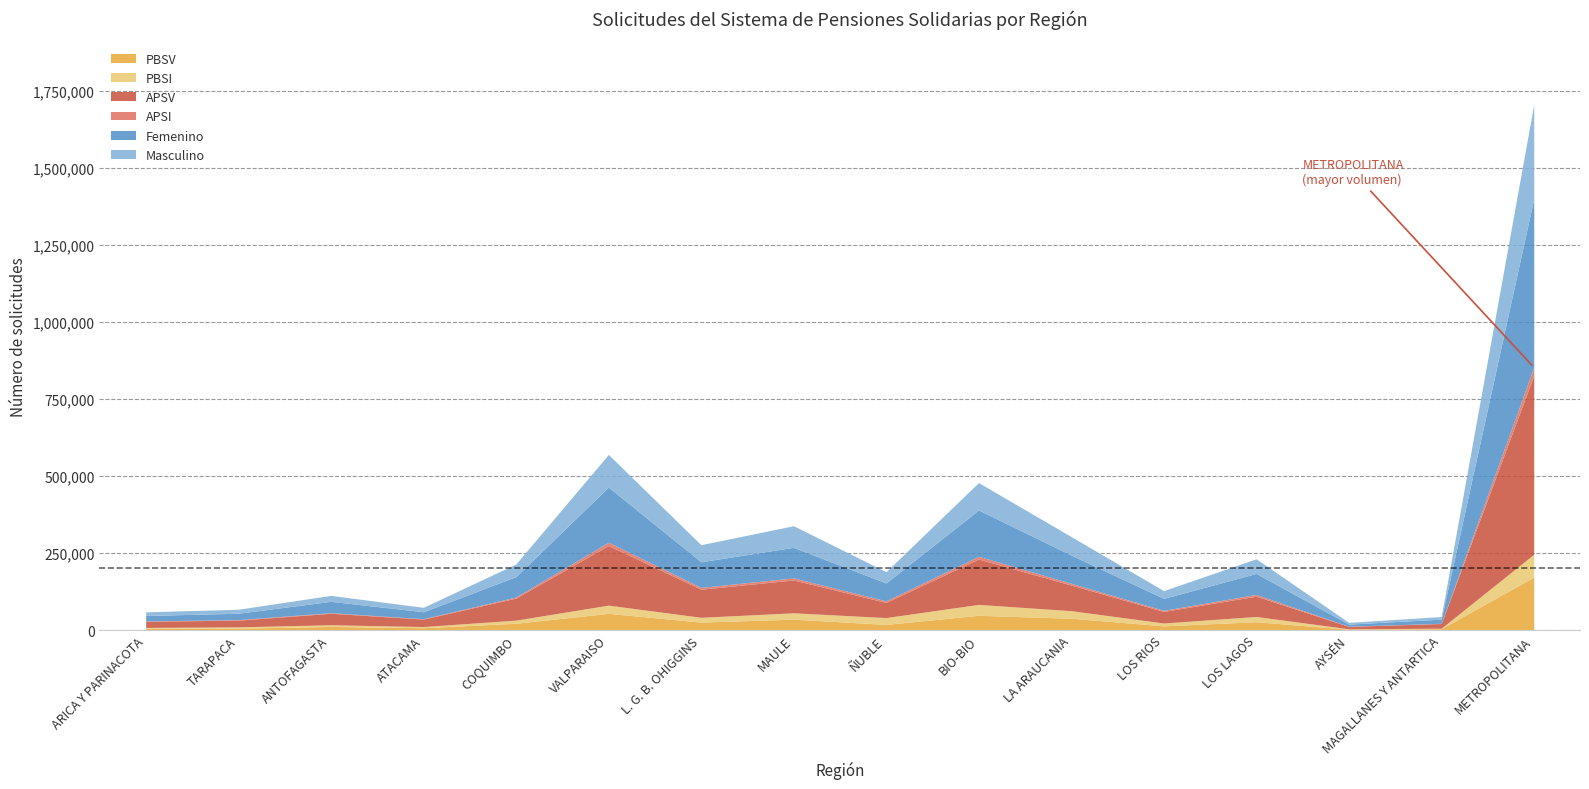

How many categories are shown in the chart?

16